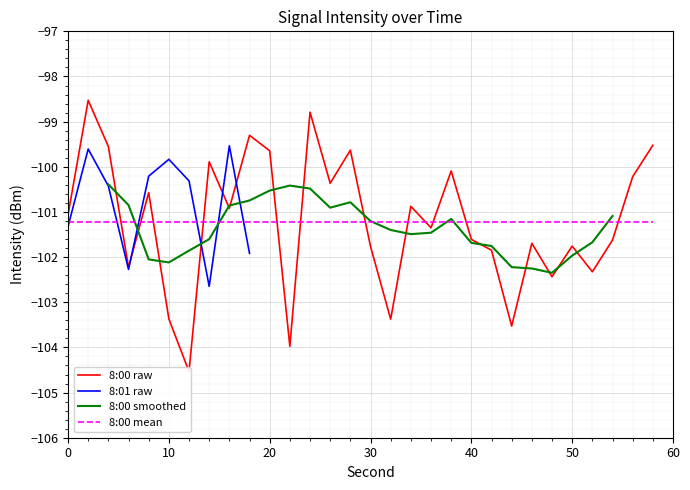

What is the maximum value for 8:01 raw?

-99.5